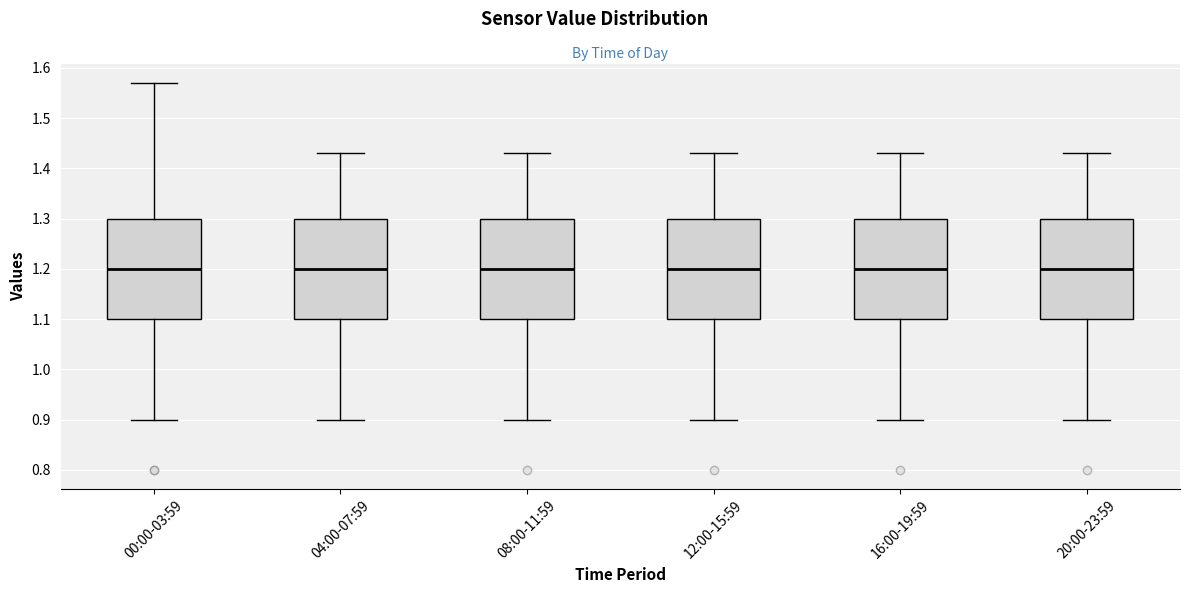

Reading left to right, read every box against the y-axis: the position of its median line, the range the box covers, and the ends of its whiskers. The values are not printed on the chart, so give them approximately, as read against the axis.

00:00-03:59: median 1.20, box 1.10 to 1.30, whiskers 0.90 to 1.57
04:00-07:59: median 1.20, box 1.10 to 1.30, whiskers 0.90 to 1.43
08:00-11:59: median 1.20, box 1.10 to 1.30, whiskers 0.90 to 1.43
12:00-15:59: median 1.20, box 1.10 to 1.30, whiskers 0.90 to 1.43
16:00-19:59: median 1.20, box 1.10 to 1.30, whiskers 0.90 to 1.43
20:00-23:59: median 1.20, box 1.10 to 1.30, whiskers 0.90 to 1.43